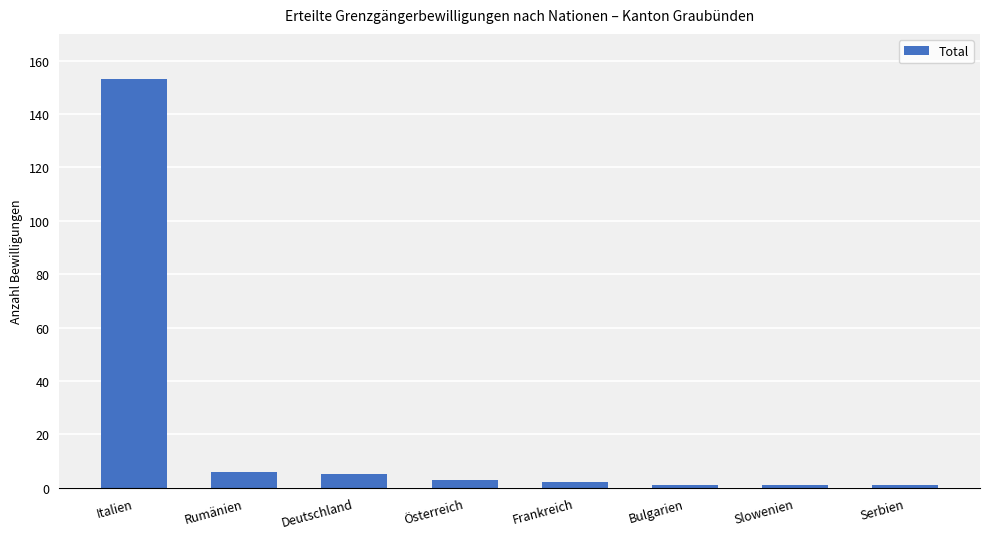

Reading left to right, extract all data points from this chart.

Italien=153	Rumänien=6	Deutschland=5	Österreich=3	Frankreich=2	Bulgarien=1	Slowenien=1	Serbien=1